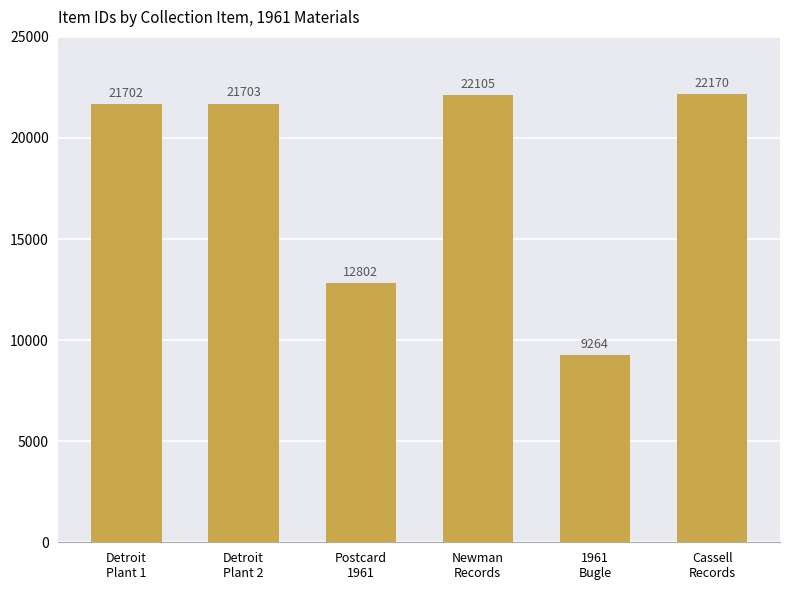

Does the chart contain any negative values?

No